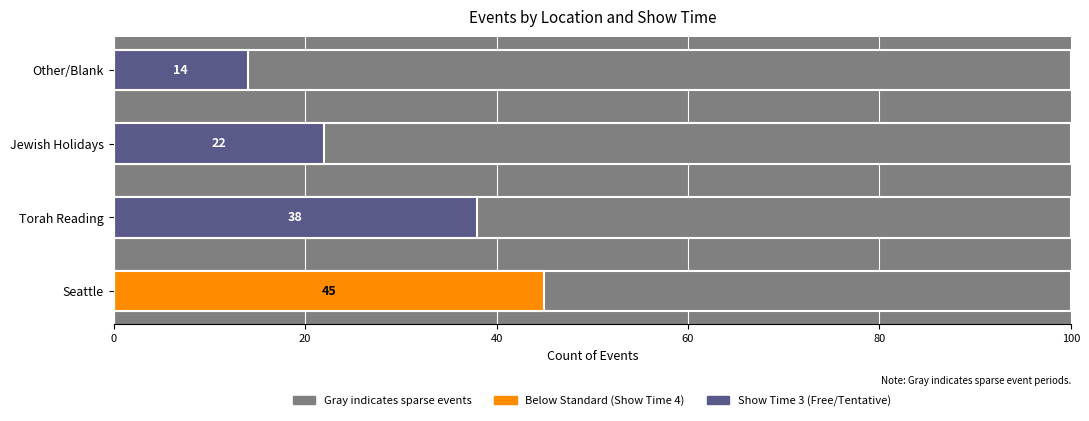

The Show Time As 4 (Busy) series shows 0 at Torah Reading. True or false?

True